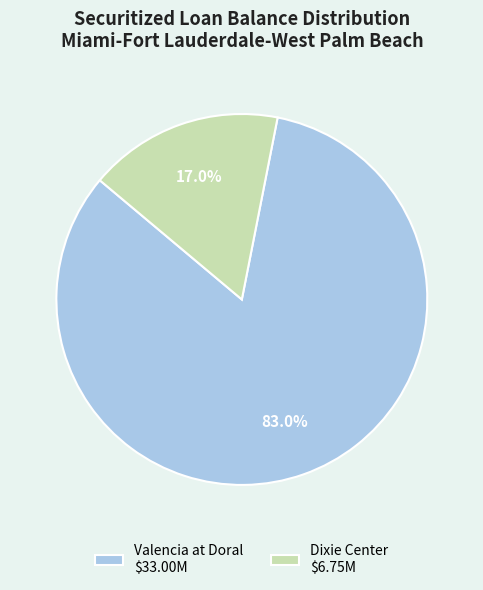

How many segments does this pie chart have?

2